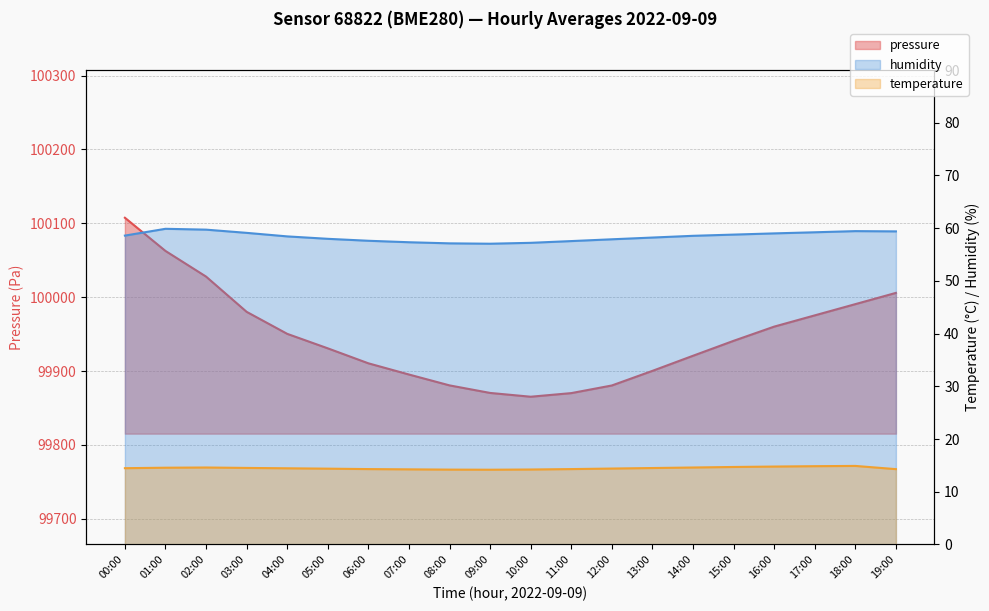

How many values in the pressure series are below 99940?

10